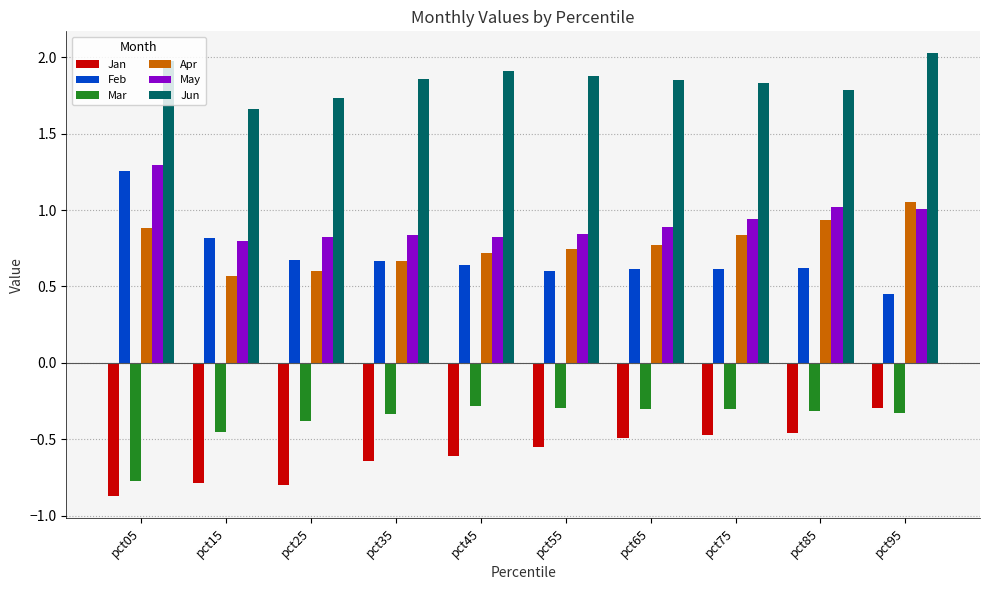

Which label corresponds to the smallest value in the chart?

pct05